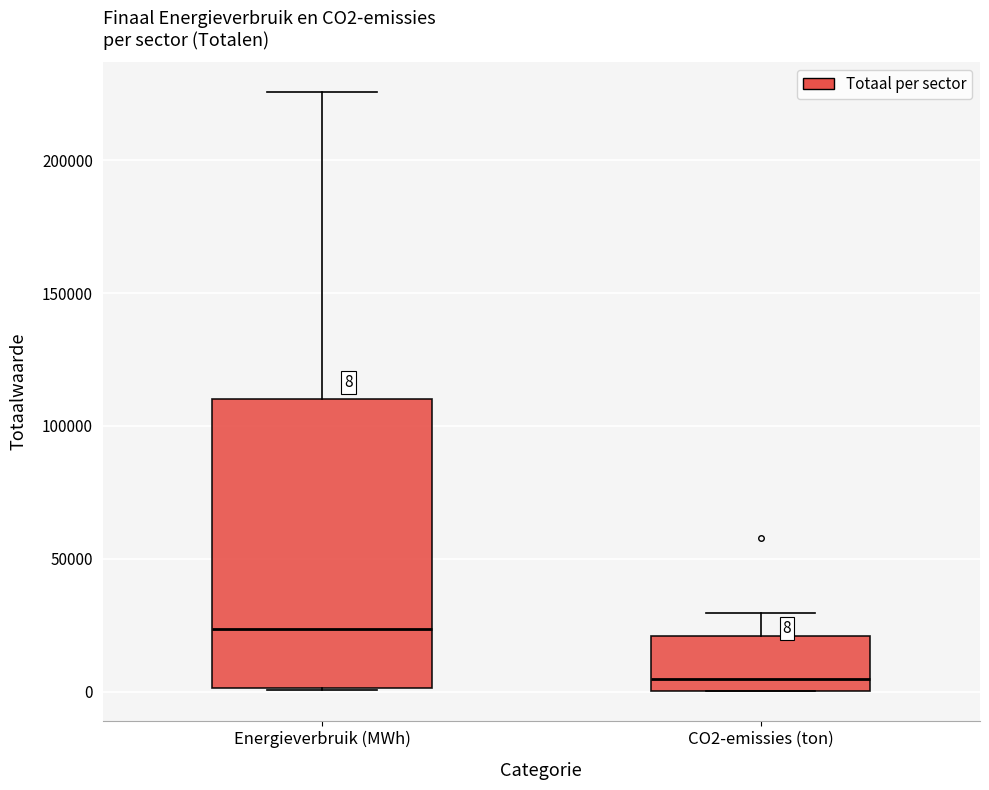

Comparing the boxes themselves (not the whiskers), which one is the tallest?

Energieverbruik (MWh)